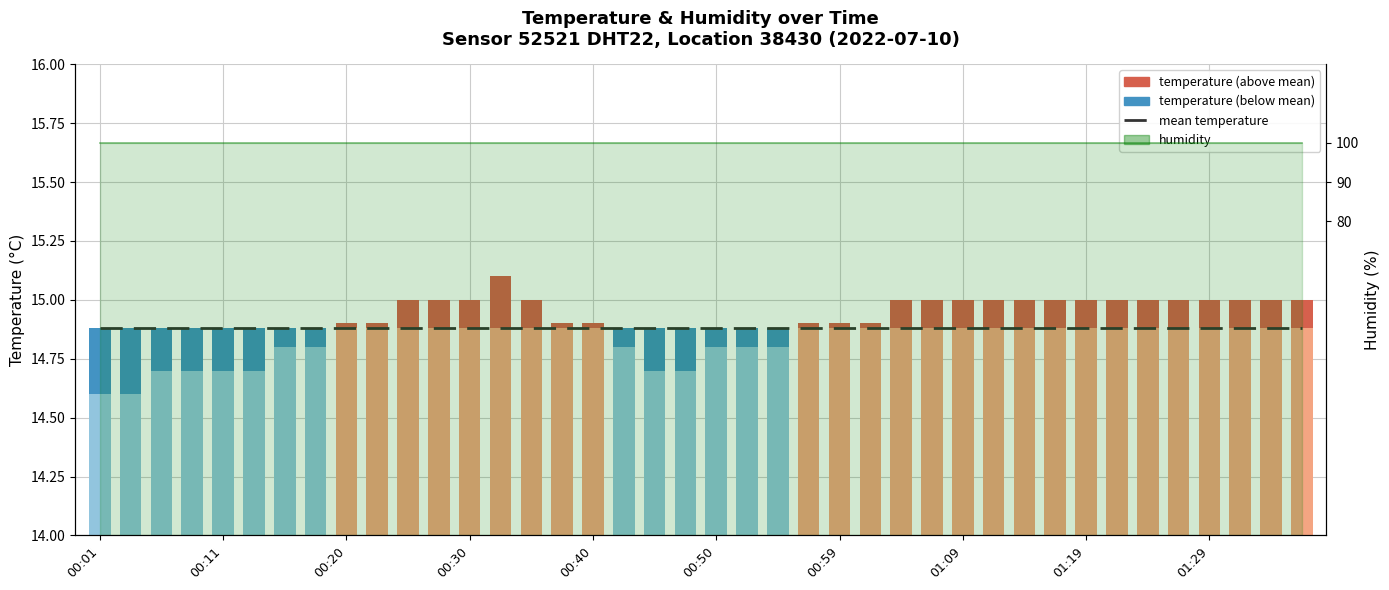

Rank the series at 00:50 from highest to lowest value.

humidity line, mean temperature, temperature